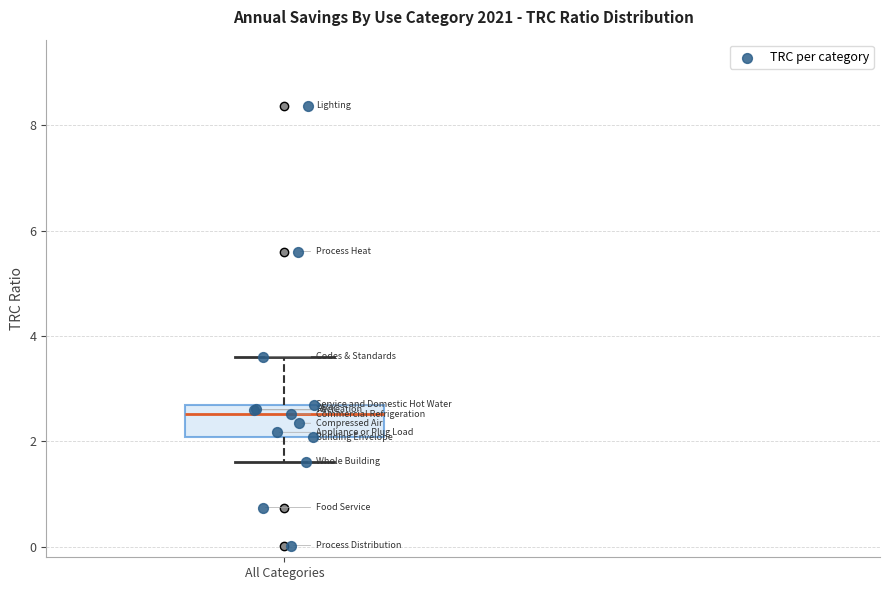

Where is the lower edge of the box for All Categories on the y-axis? The values are not printed on the chart, so give them approximately, as read against the axis.

2.0